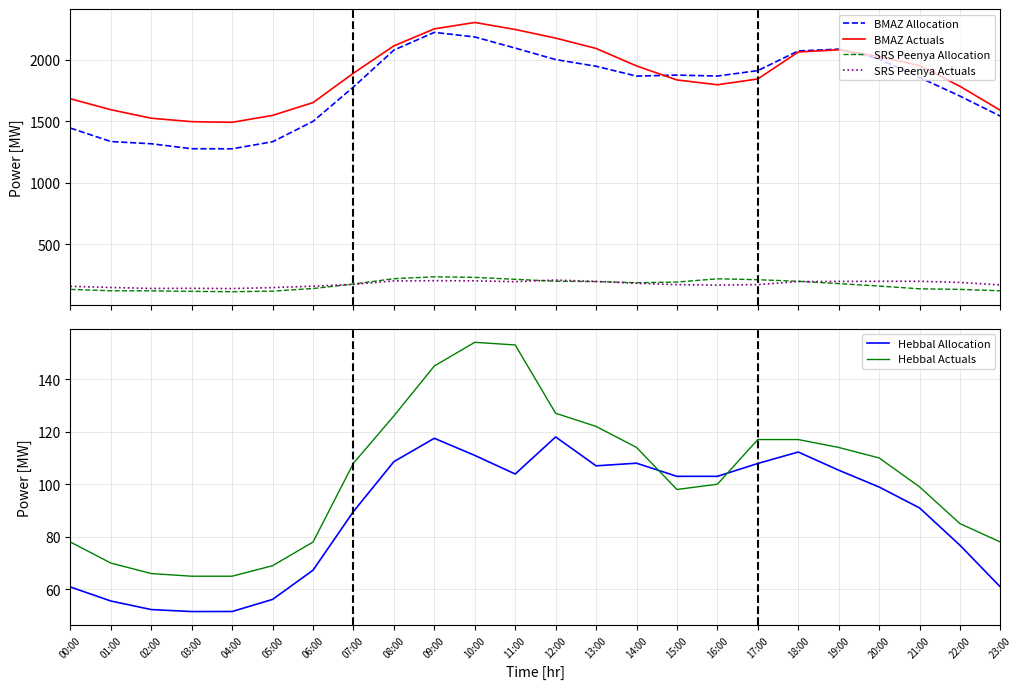

What is the difference between the second highest and second lowest values in the SRS Peenya Allocation series?

113.6